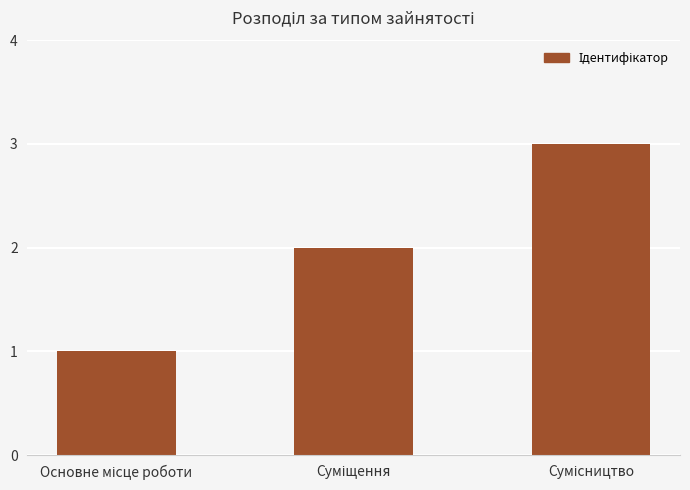

What is the sum of all values?

6